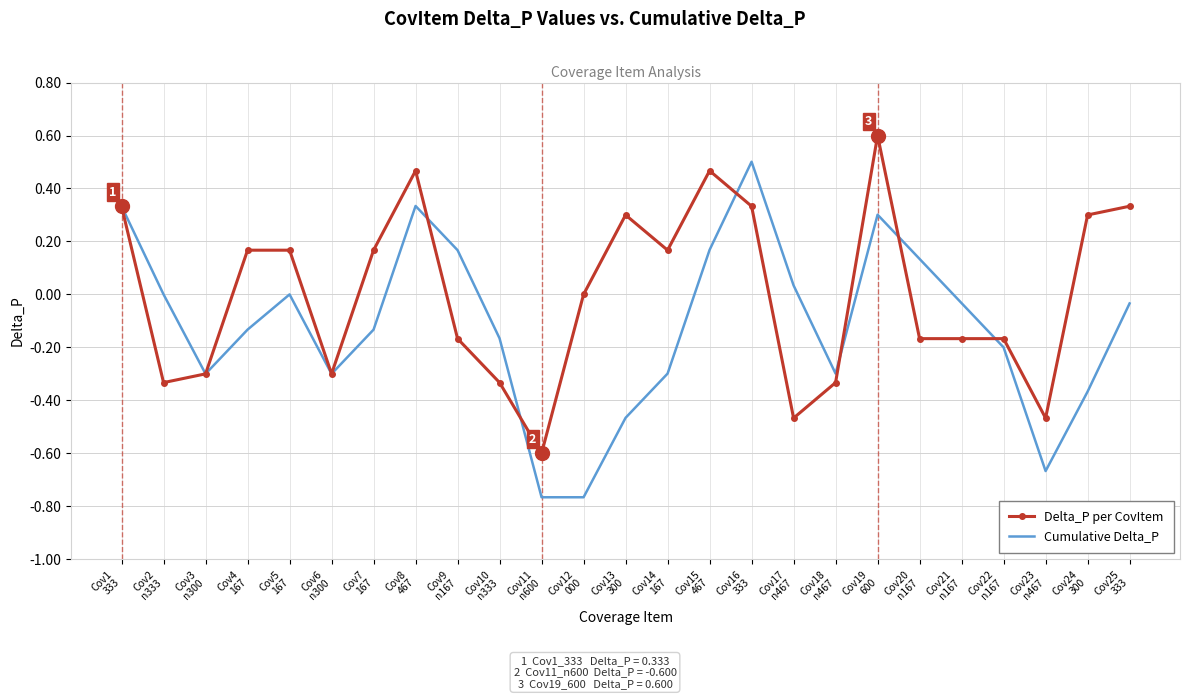

What is the greatest value displayed?

0.6